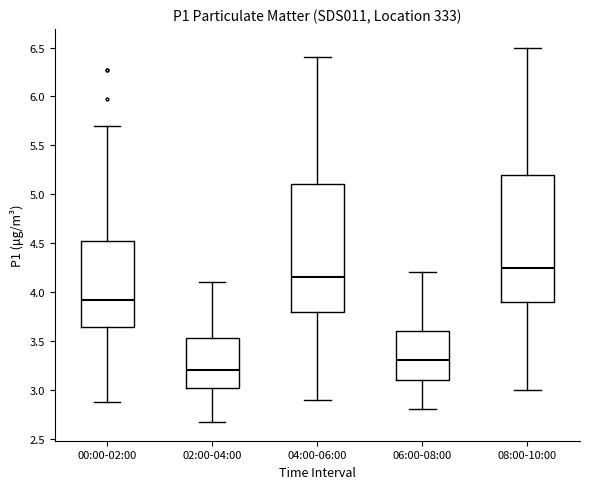

Which box has the lowest median line?

02:00-04:00